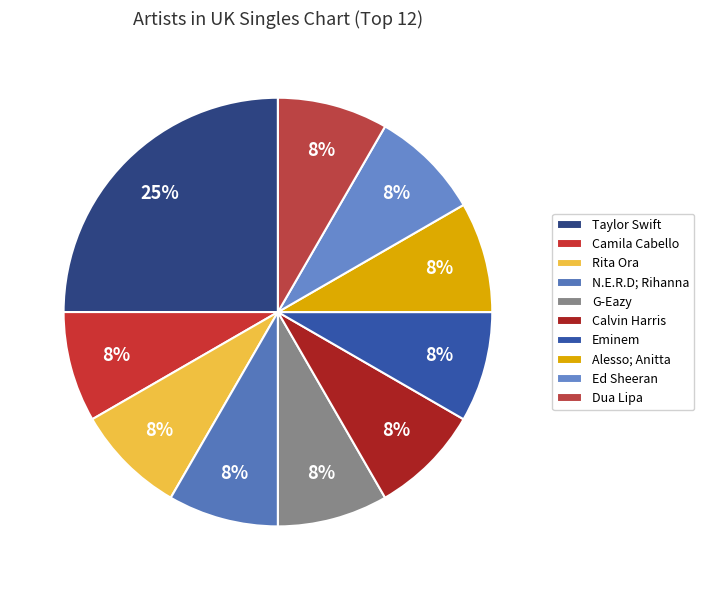

Approximately how many times larger is the value at Ed Sheeran compared to Taylor Swift?

0.3